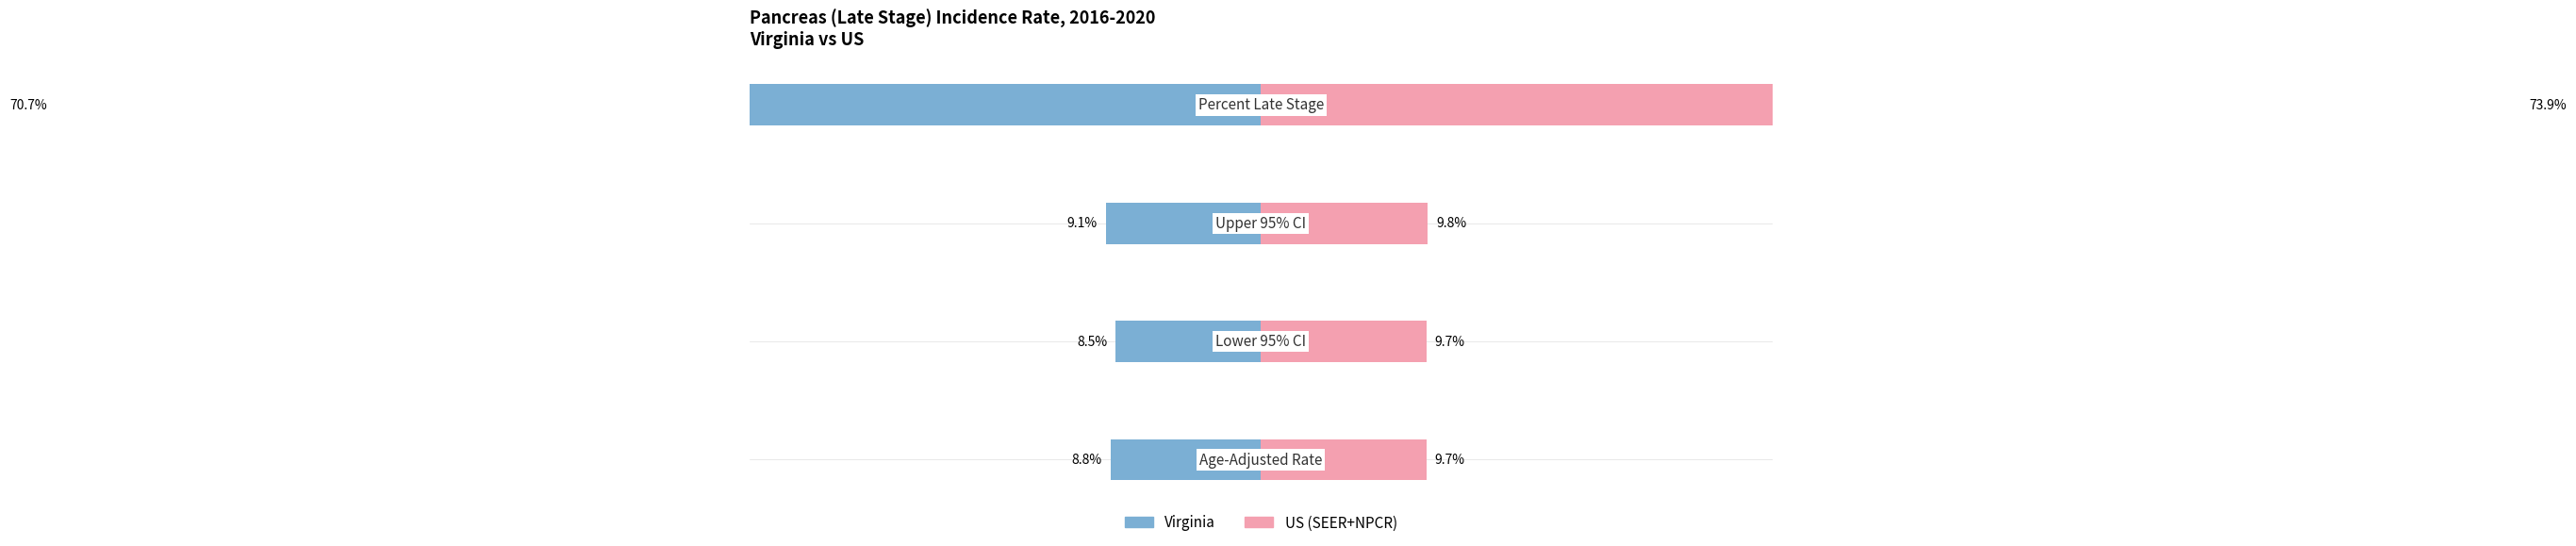

What is the maximum value shown in the chart?

73.9